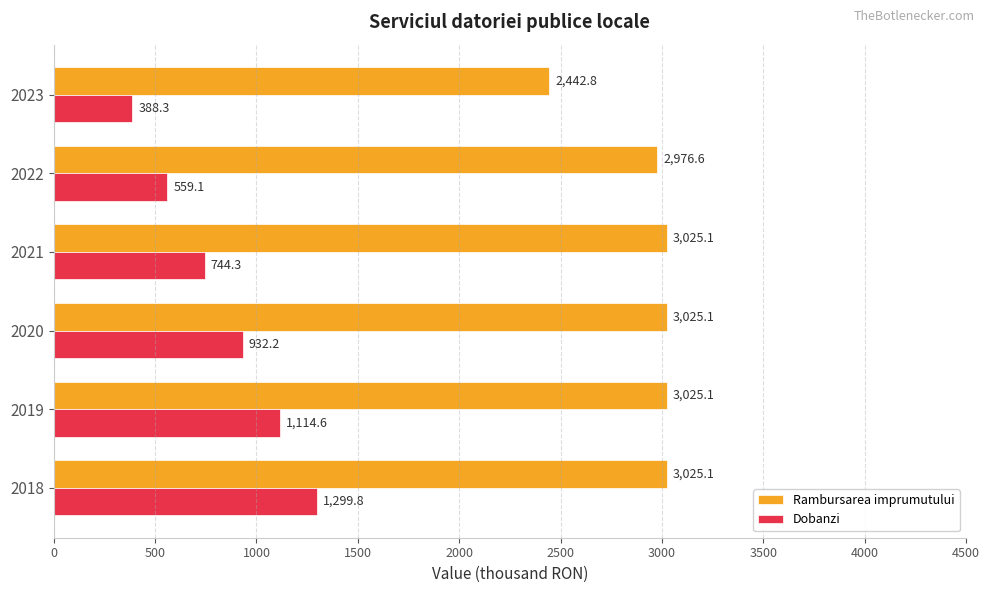

What is the difference between the highest and lowest values at 2018?

1725.3